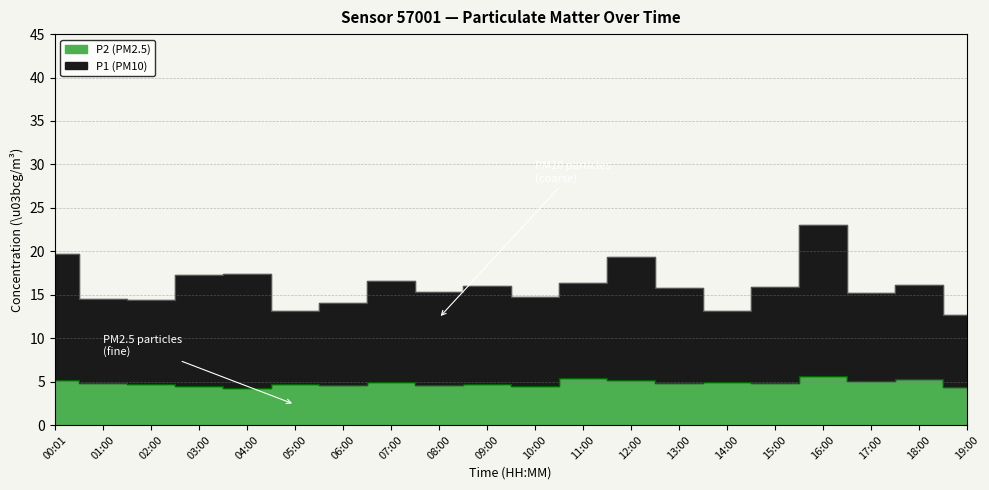

At which category does the chart reach its peak across all series?

16:00